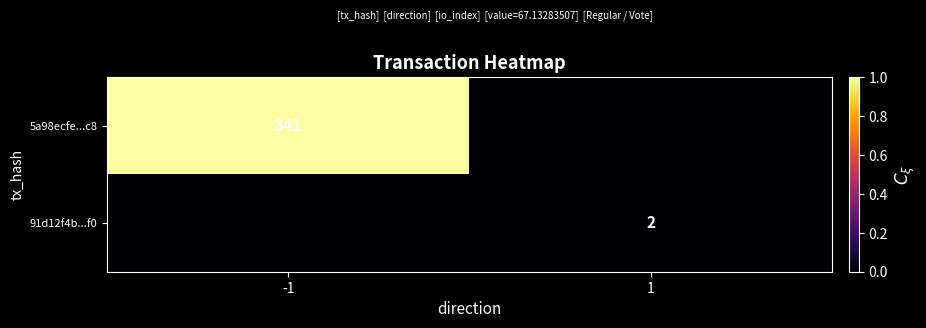

Is it true that 91d12f4b...f0 equals 2 at 1?

True